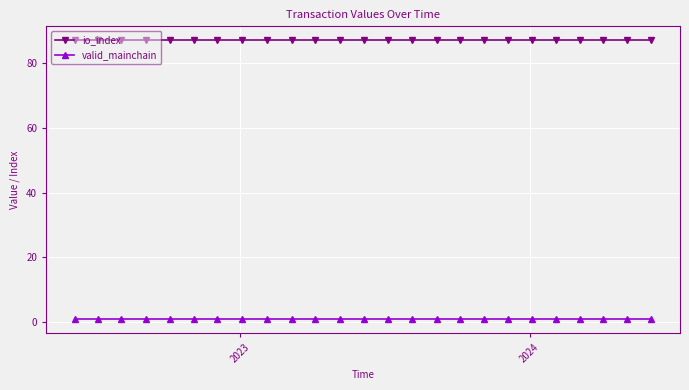

What is the highest value of the valid_mainchain series?

1